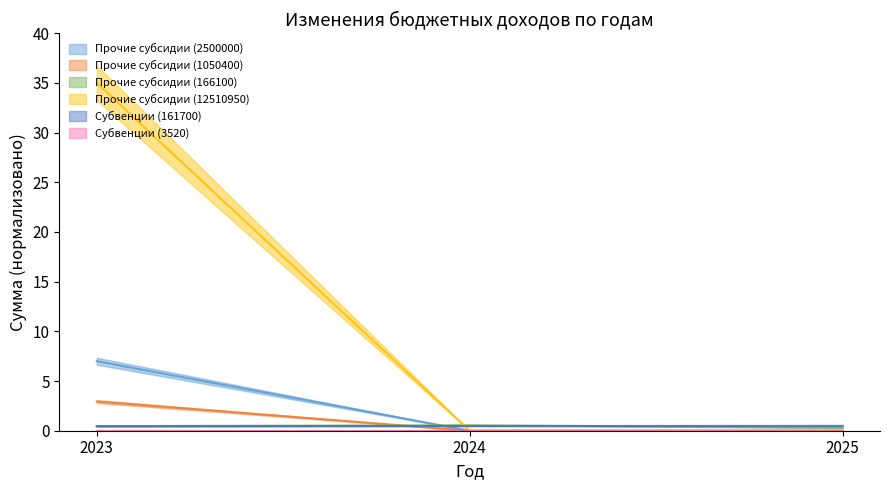

True or false: 161700 / 168600 / 174300 has a value of 0.6 at 2024.

False